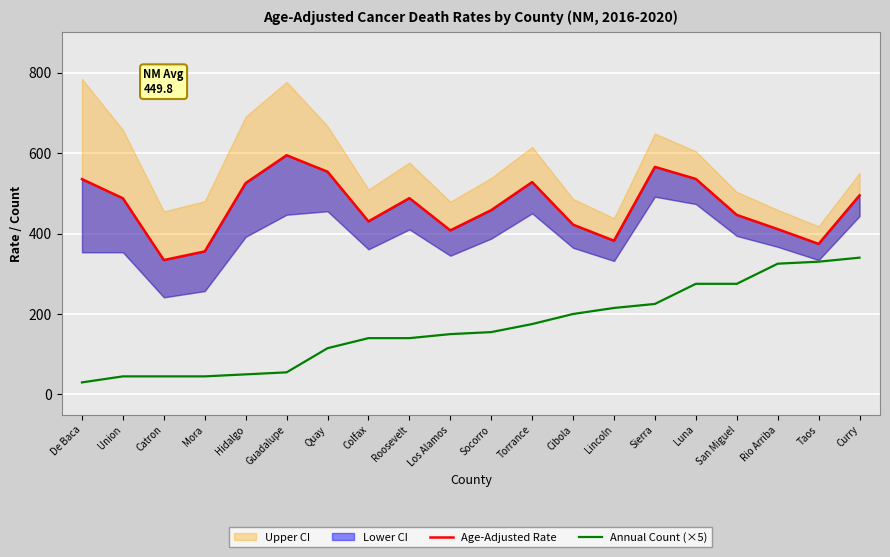

What is the approximate value of Annual Count (×5) at Los Alamos?

150